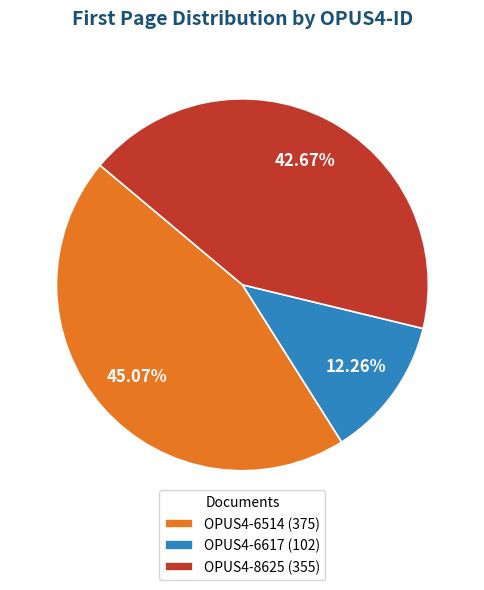

What percentage is the OPUS4-8625 slice, to the nearest percent?

43%